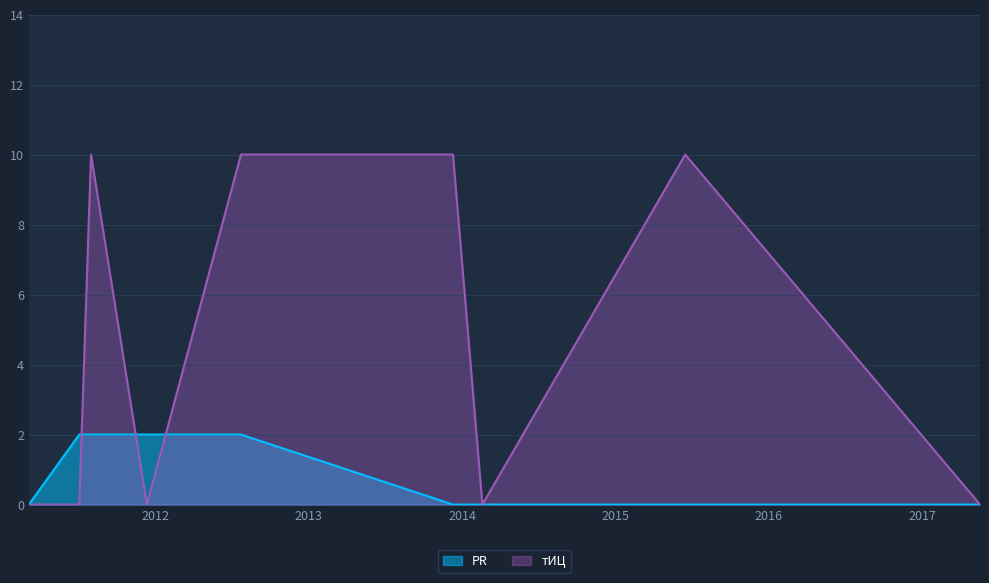

What are all the series names shown in the legend?

PR, тИЦ